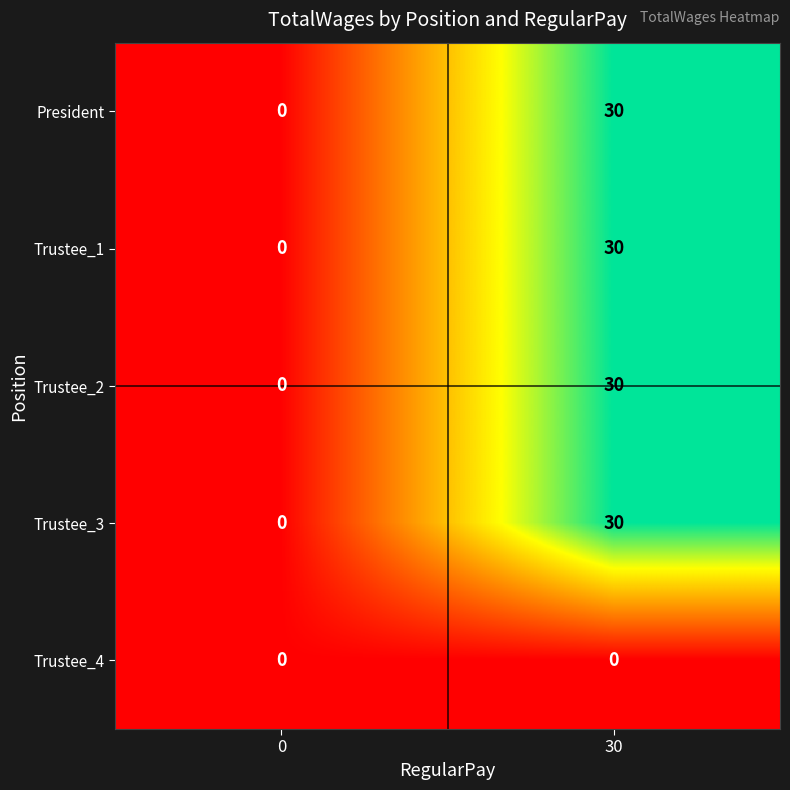

Rank the categories by Trustee_3 value from lowest to highest.

0, 30